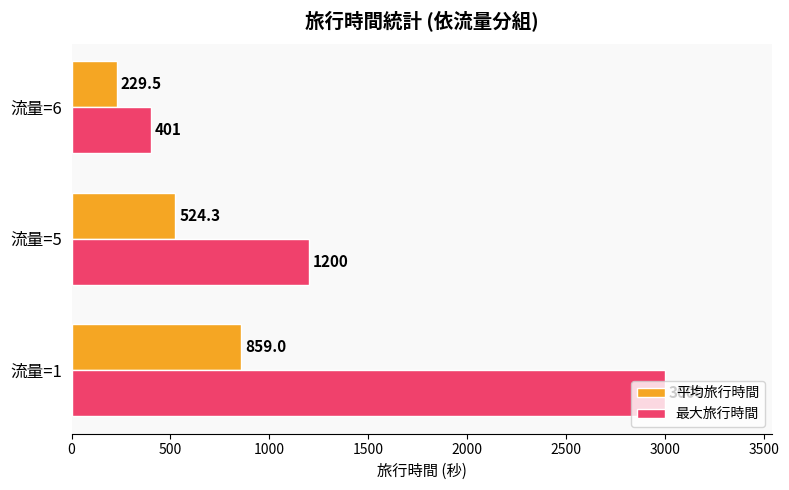

At which label is 最大旅行時間 closest to 1700?

流量=5